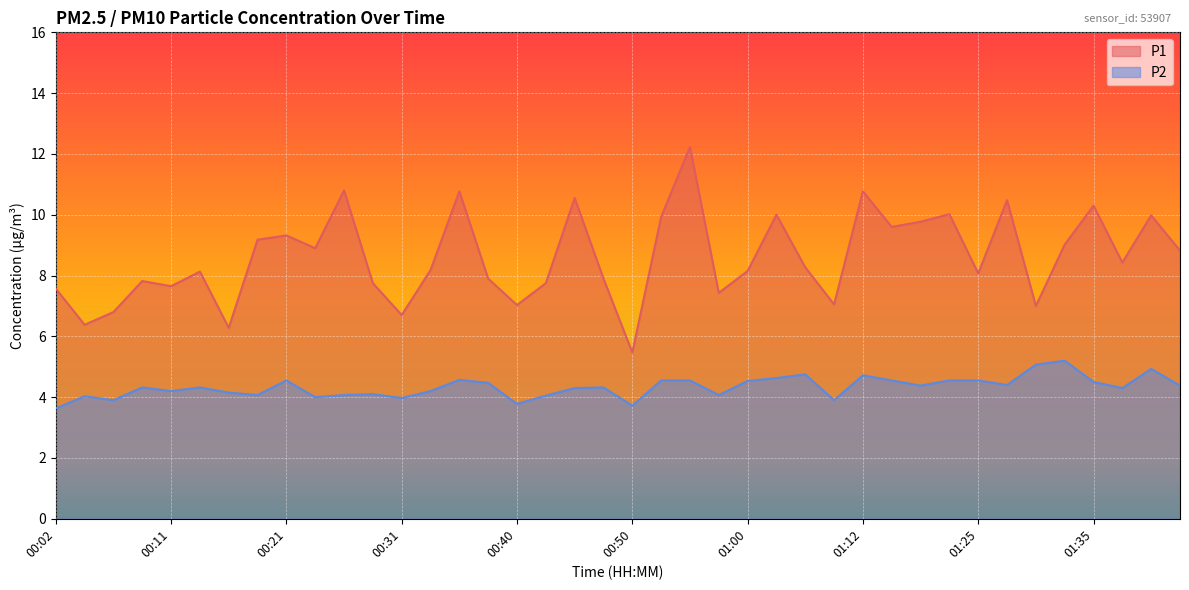

At how many categories does at least one series exceed 12?

1